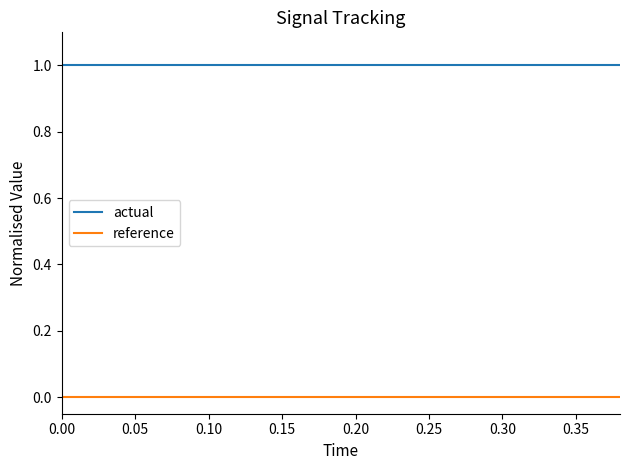

Rank the series by their maximum value, from highest to lowest.

actual, reference